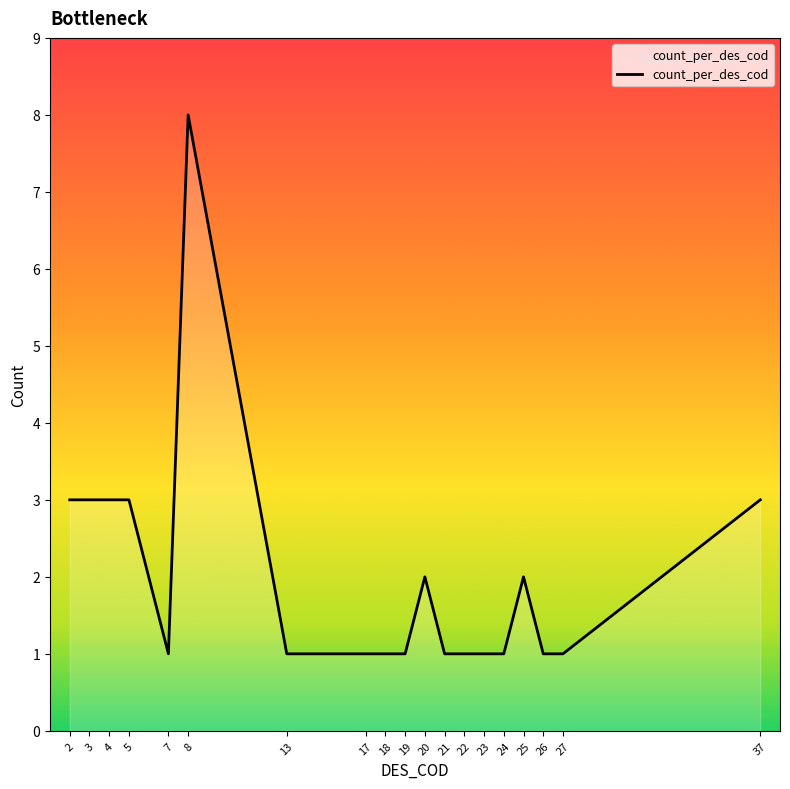

What is the difference between the maximum and minimum values?

7